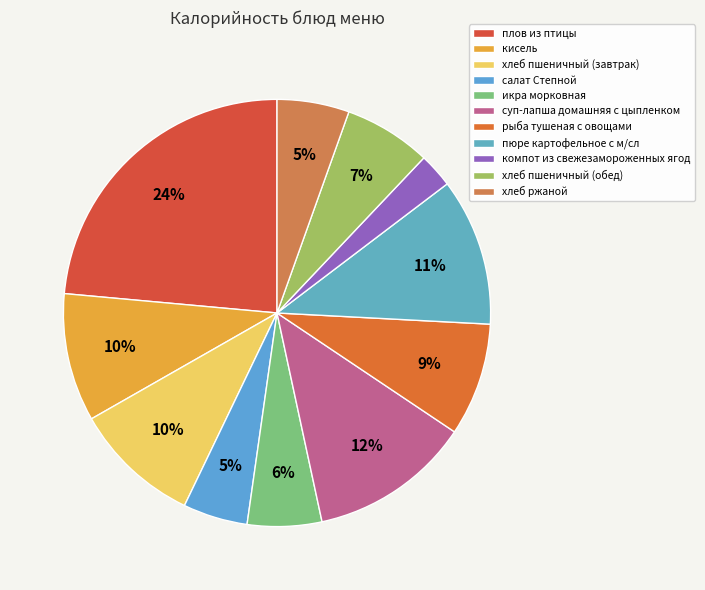

Is икра морковная the majority of the pie?

No